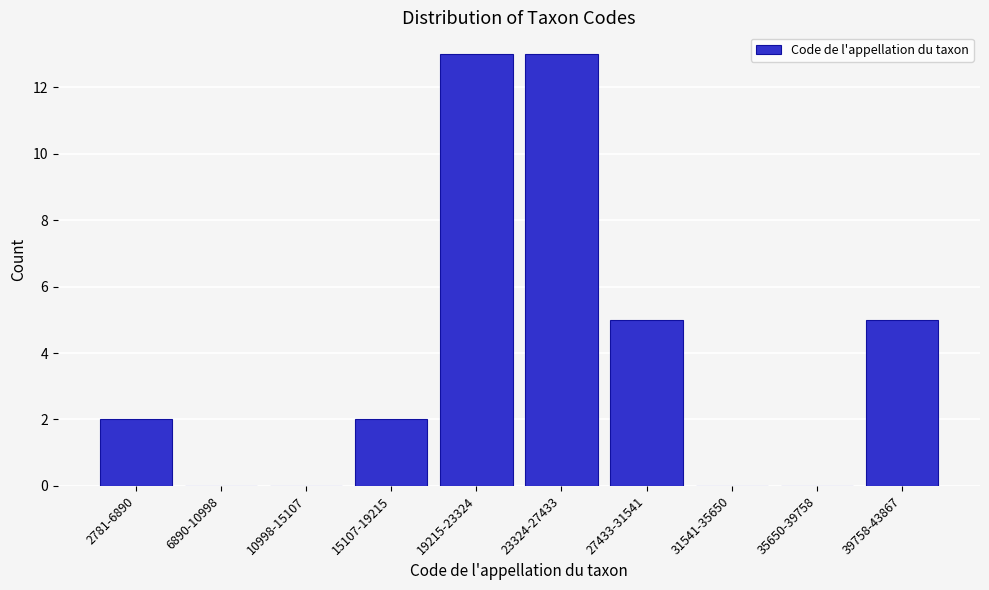

Reading left to right, transcribe all the data shown in this chart.

2781-6890=2	6890-10998=0	10998-15107=0	15107-19215=2	19215-23324=13	23324-27433=13	27433-31541=5	31541-35650=0	35650-39758=0	39758-43867=5